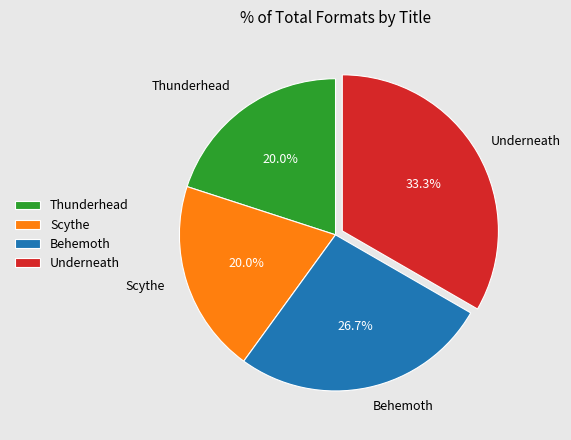

Does Underneath account for over 50% of the chart?

No